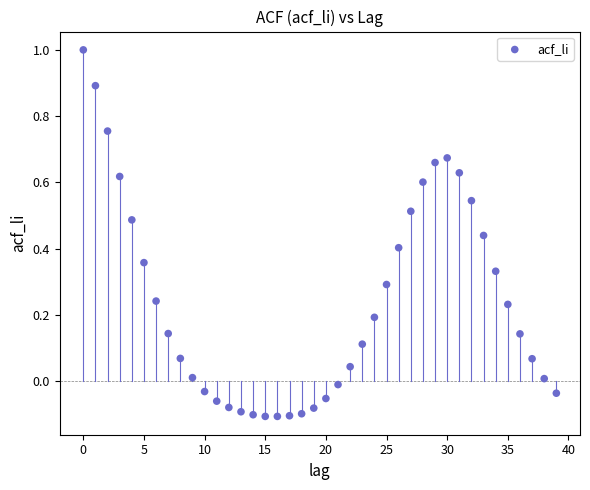

What is the range of Y values (max minus min)?

1.1